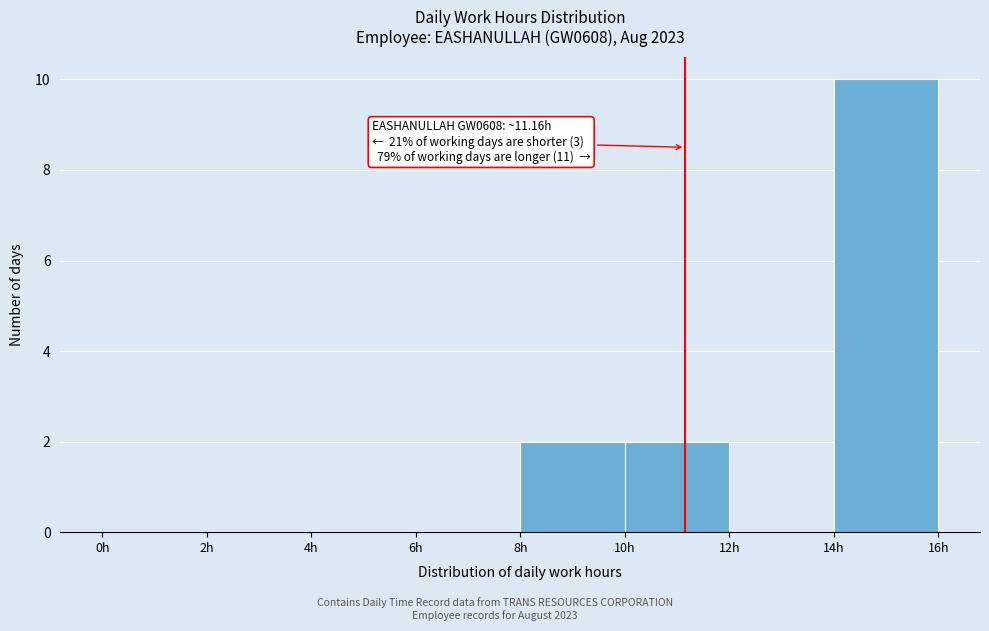

Which range on the x-axis has the tallest bar?

14 to 16